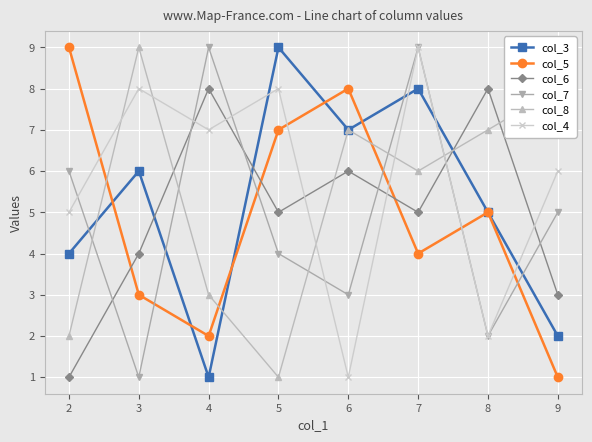

What is the minimum value shown in the chart?

1